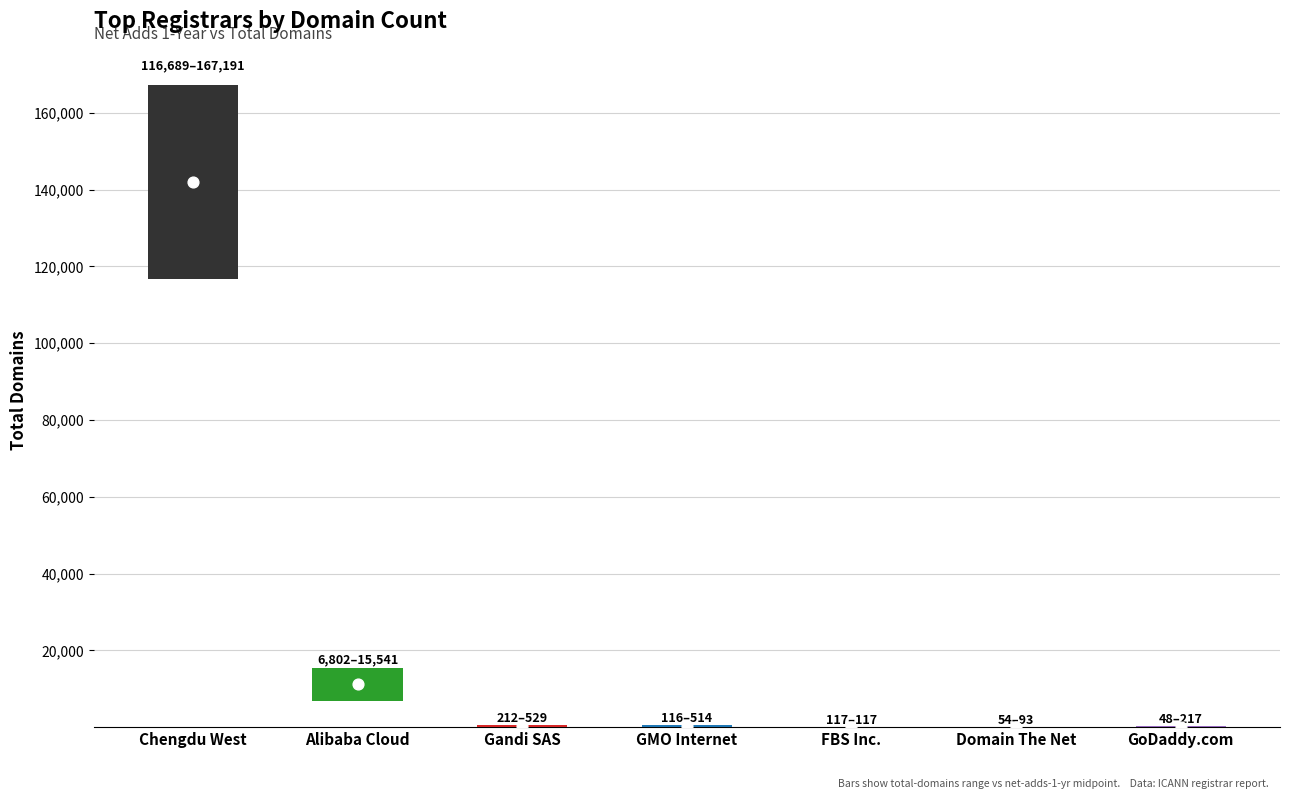

At which category is the sum across all series the highest?

Chengdu West